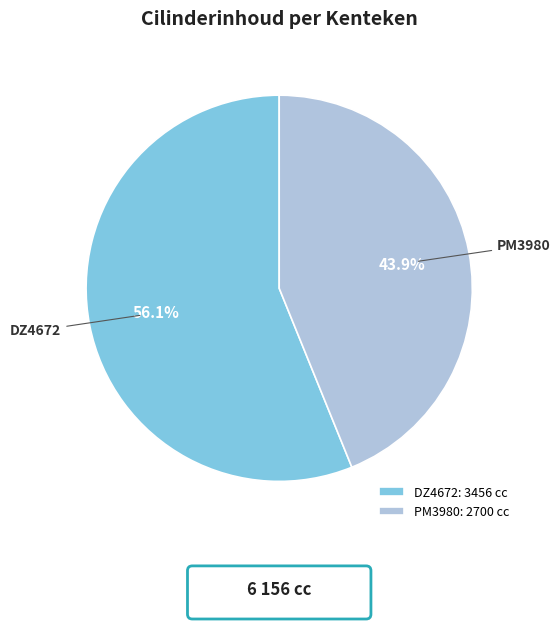

How many slices are in this pie chart?

2